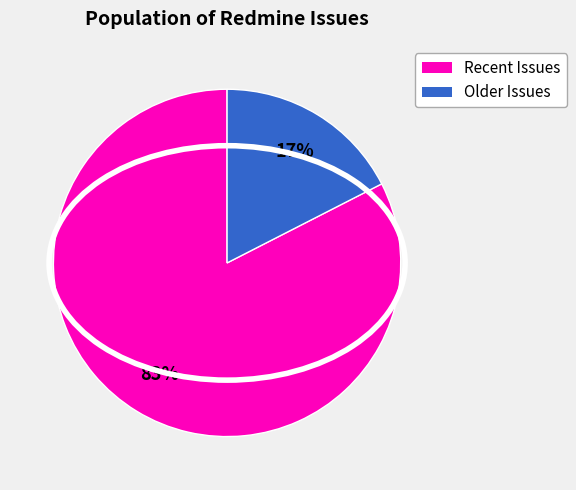

Is there any slice that represents more than half of the pie?

Yes